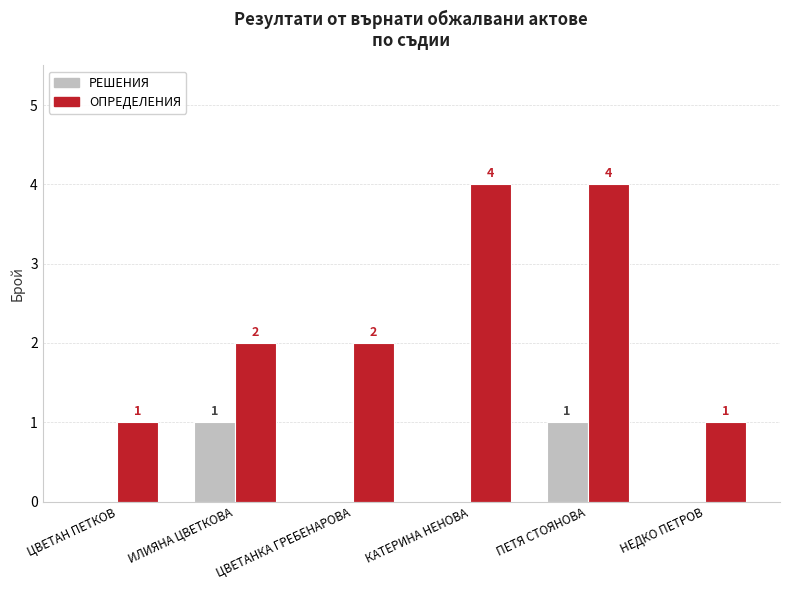

How many ОПРЕДЕЛЕНИЯ values are between 1 and 4?

6